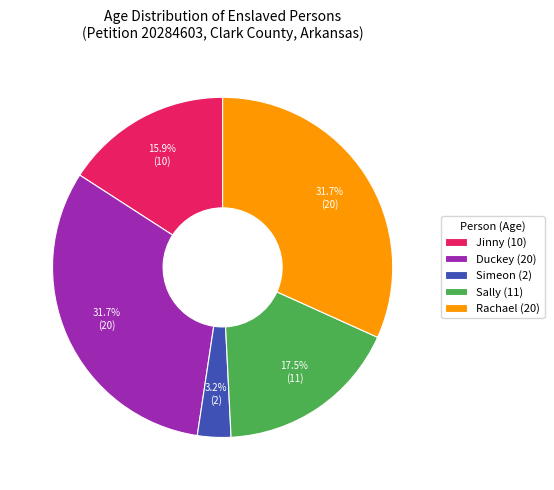

How many segments does this pie chart have?

5